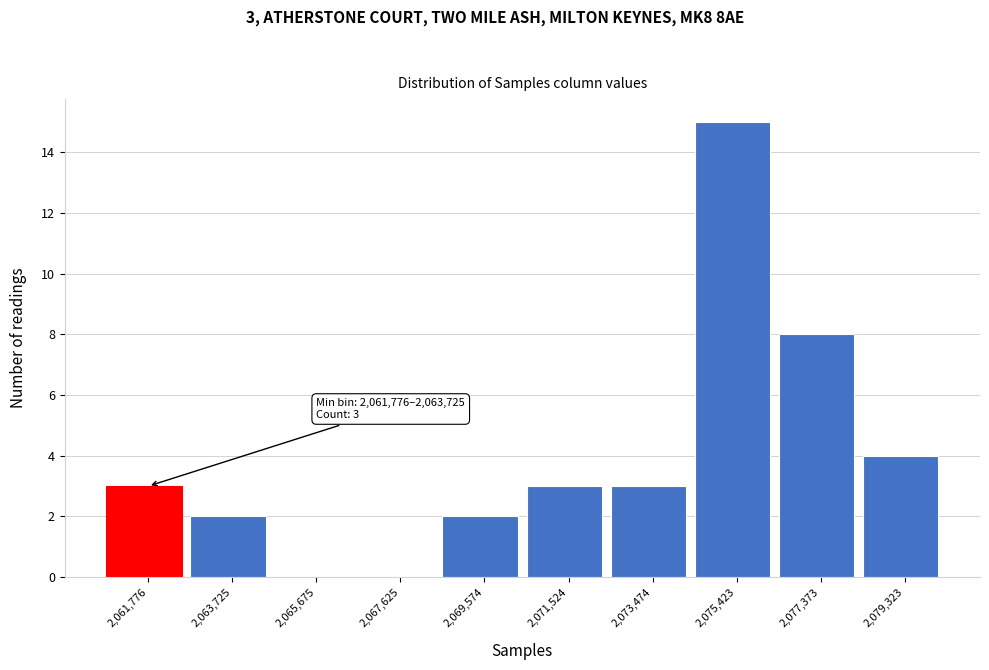

Reading left to right, transcribe all the data shown in this chart.

2,061,776=3	2,063,725=2	2,065,675=0	2,067,625=0	2,069,574=2	2,071,524=3	2,073,474=3	2,075,423=15	2,077,373=8	2,079,323=4